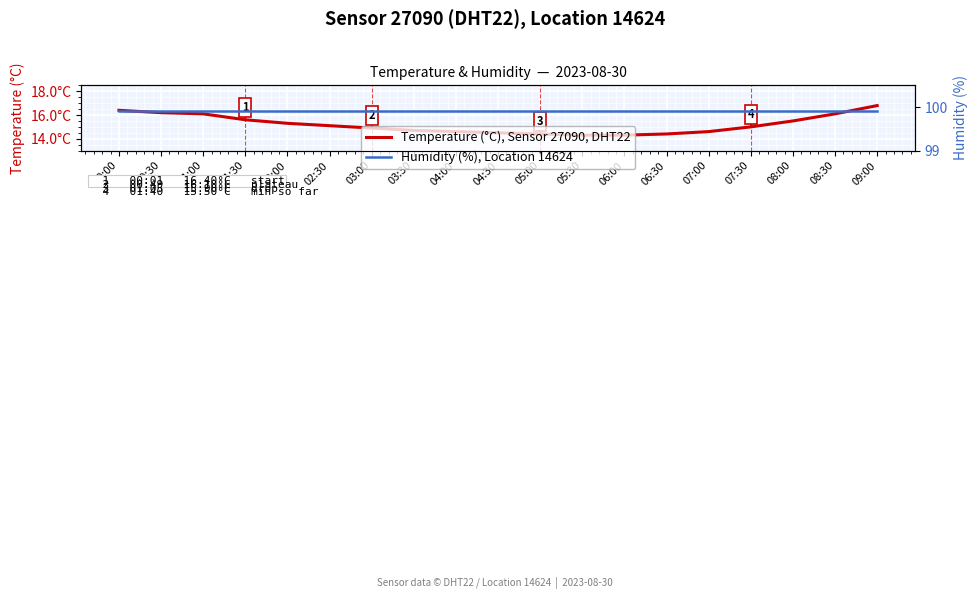

Reading right to left, extract all data points from this chart.

Temperature (°C), Sensor 27090, DHT22: 16.8	16.1	15.5	15.0	14.6	14.4	14.3	14.3	14.4	14.5	14.6	14.7	14.9	15.1	15.3	15.6	16.1	16.2	16.4
Humidity (%), Location 14624: 99.9	99.9	99.9	99.9	99.9	99.9	99.9	99.9	99.9	99.9	99.9	99.9	99.9	99.9	99.9	99.9	99.9	99.9	99.9